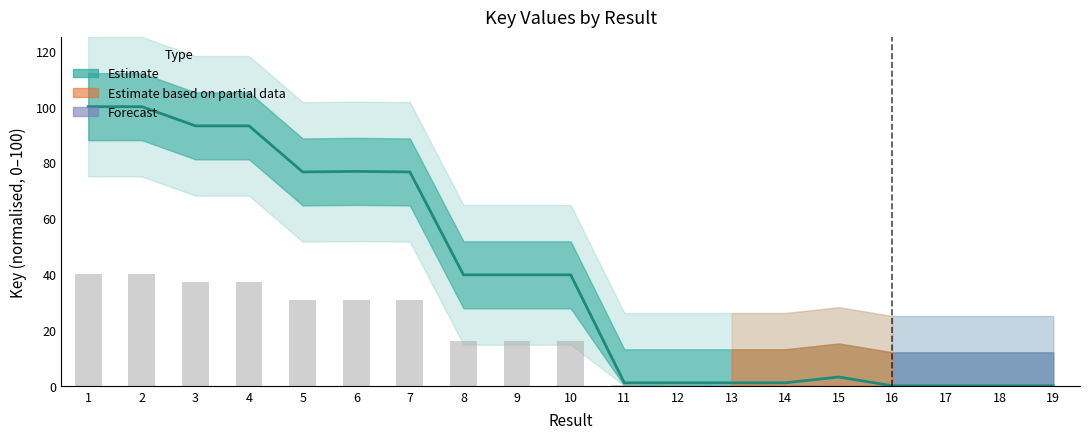

At which label does the data first exceed 39?

1